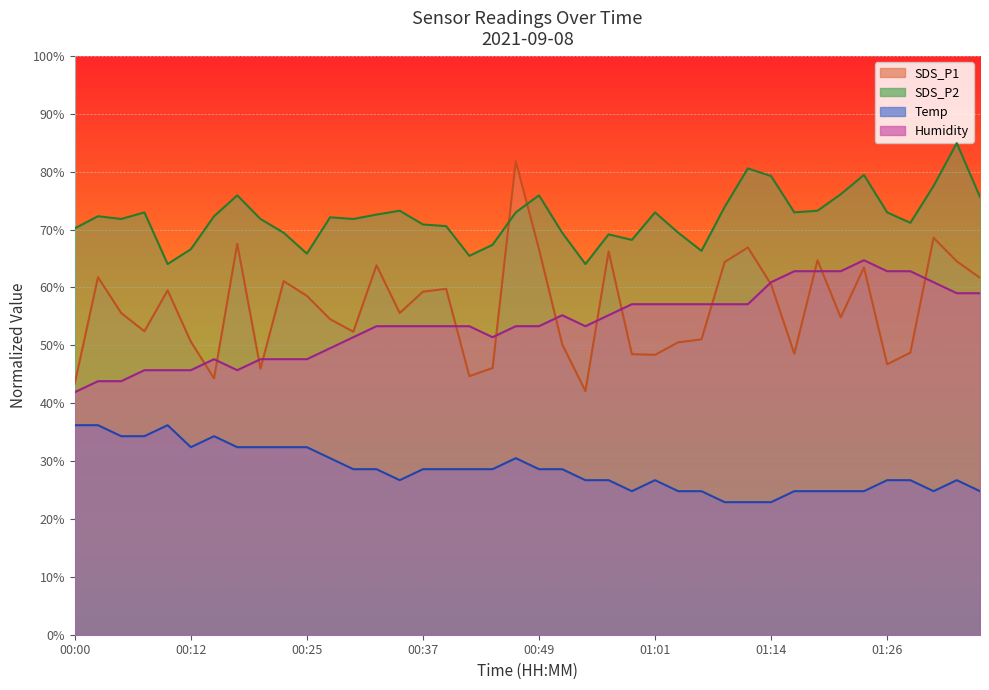

Which category has the highest value in the SDS_P2 series?

01:33